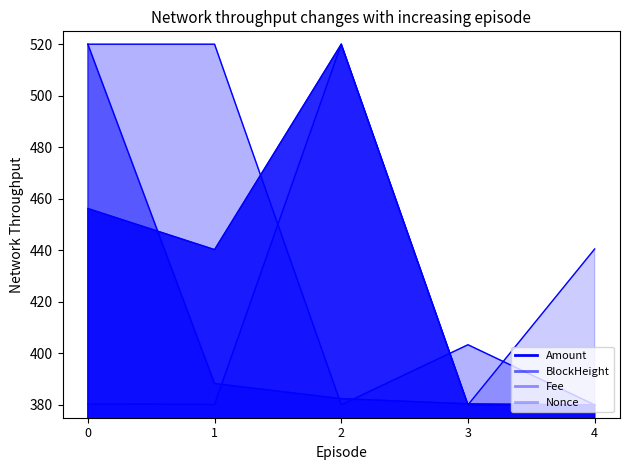

Rank the series by their average value, from lowest to highest.

BlockHeight, Nonce, Amount, Fee